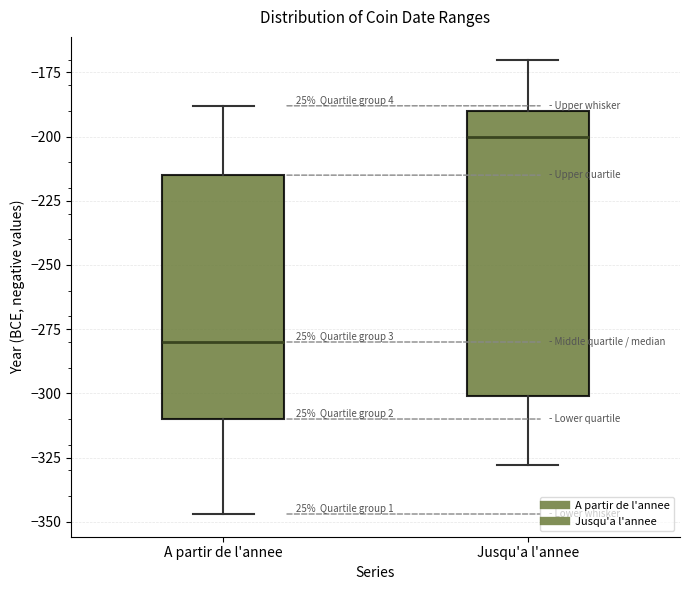

Which box's median line is the lowest?

A partir de l'annee